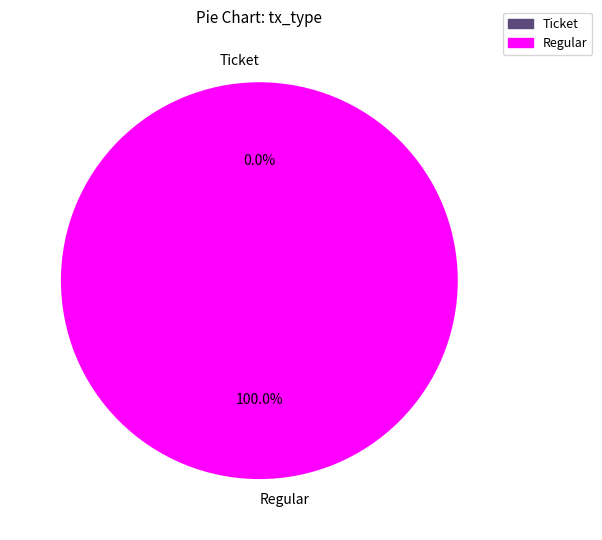

The Regular slice represents 90% of the pie. True or false?

False